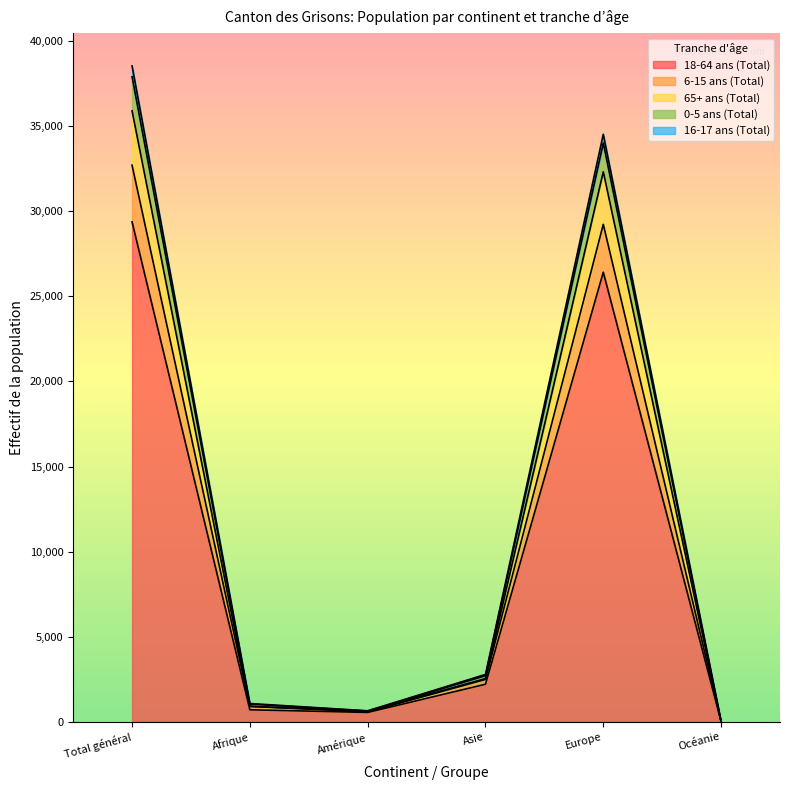

What is the smallest value displayed?

24